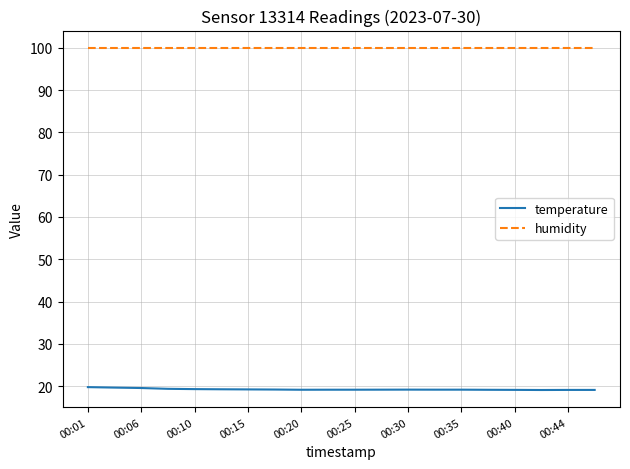

True or false: humidity and temperature cross at least once.

False